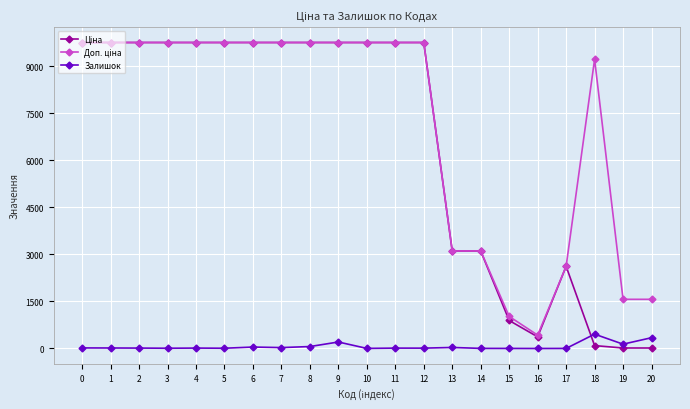

Count the number of categories in the chart.

21